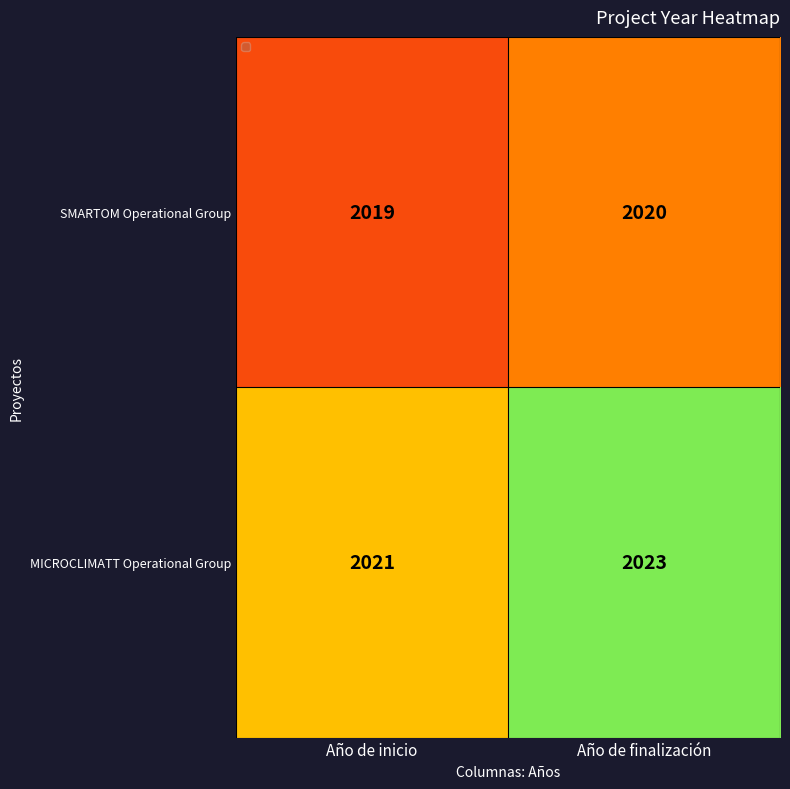

Reading left to right, what are all the values shown in this chart?

SMARTOM Operational Group: Año de inicio=2019	Año de finalización=2020
MICROCLIMATT Operational Group: Año de inicio=2021	Año de finalización=2023